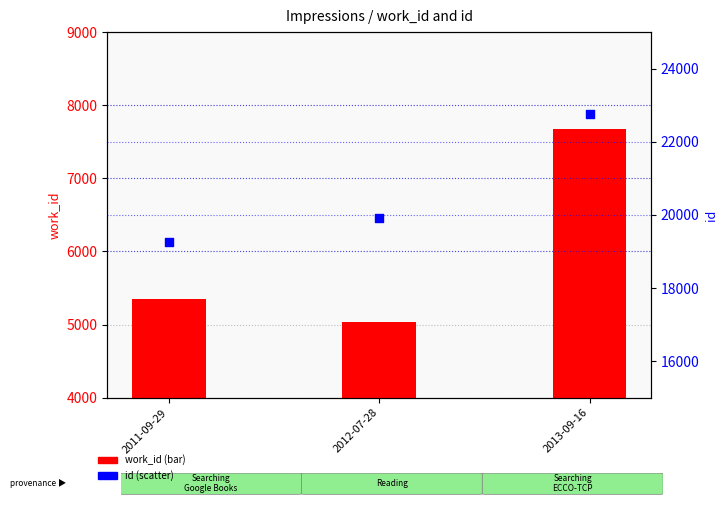

At which category is the sum across all series the highest?

2013-09-16